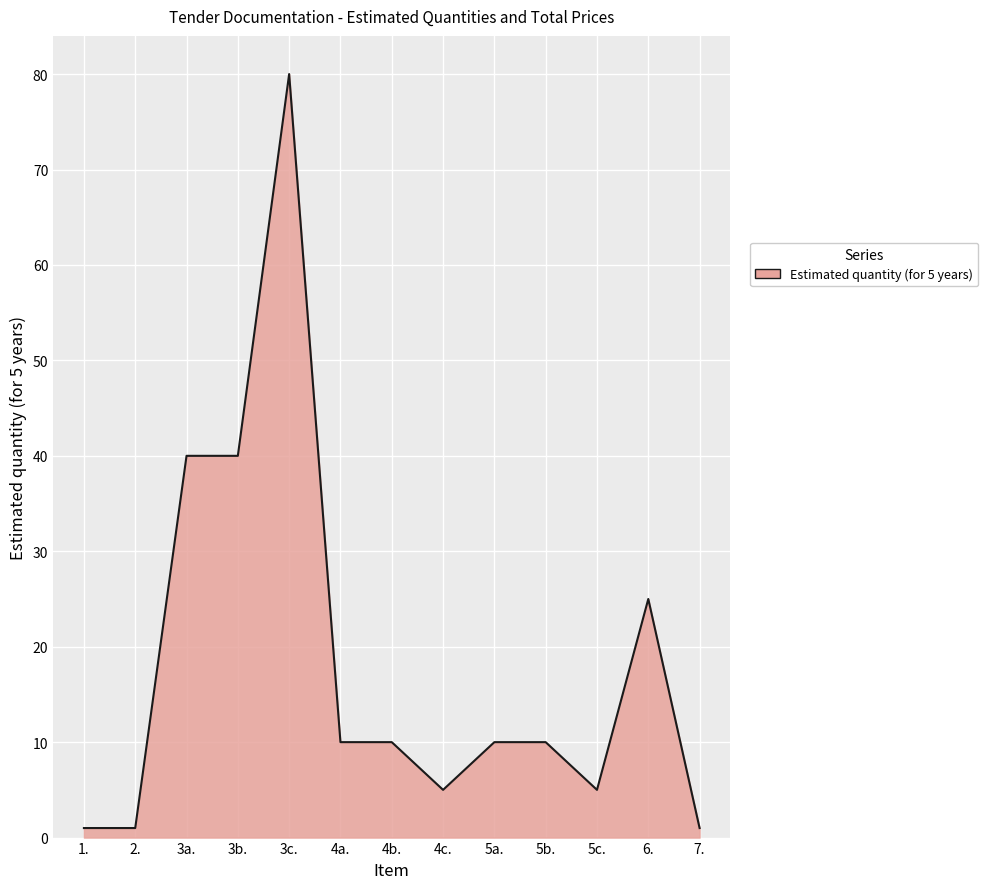

Between 5a. and 3b., which is larger?

3b.